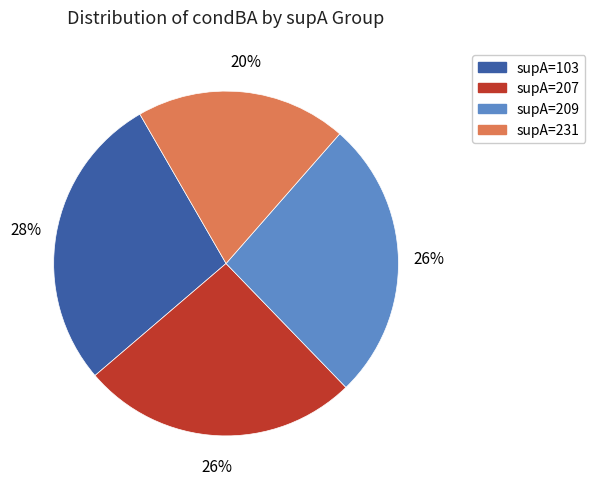

Do supA=231 and supA=209 together represent more than half of the pie?

No